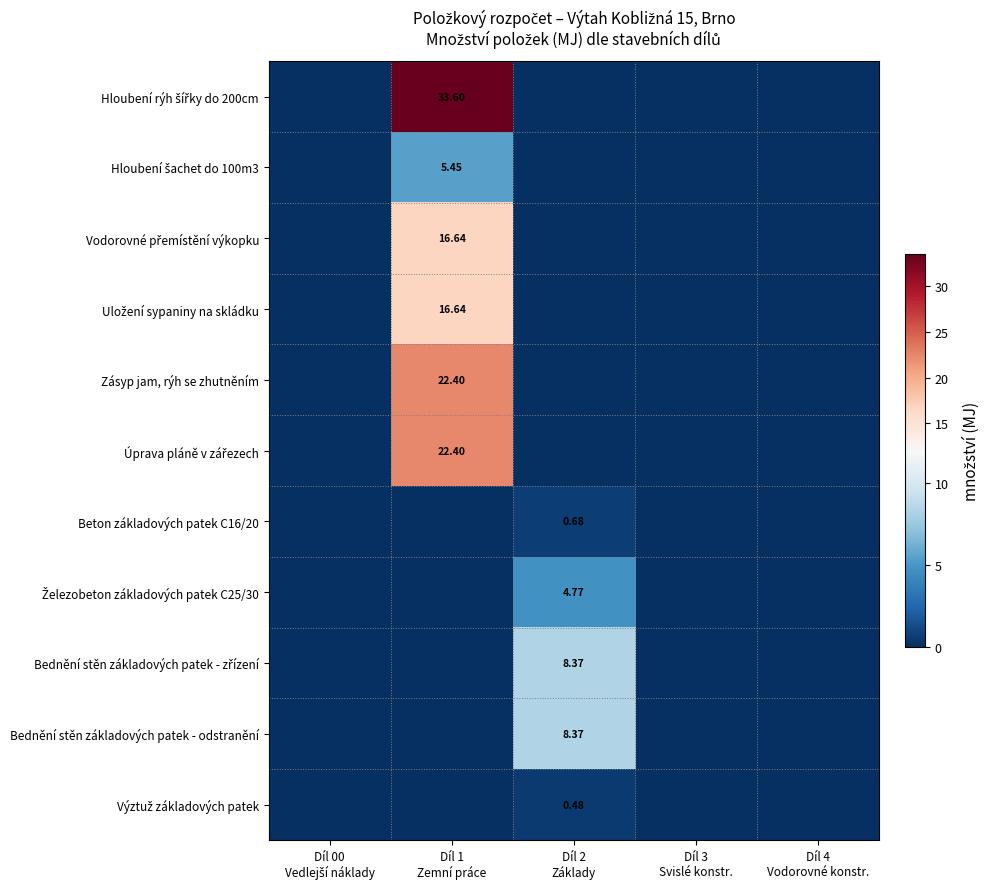

How many positive values does the Železobeton základových patek C25/30 series have?

1